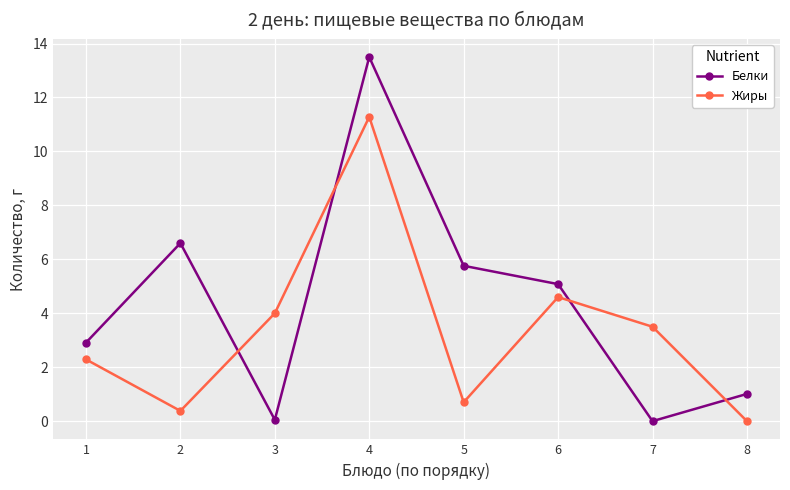

At which label does Жиры first exceed 3?

3